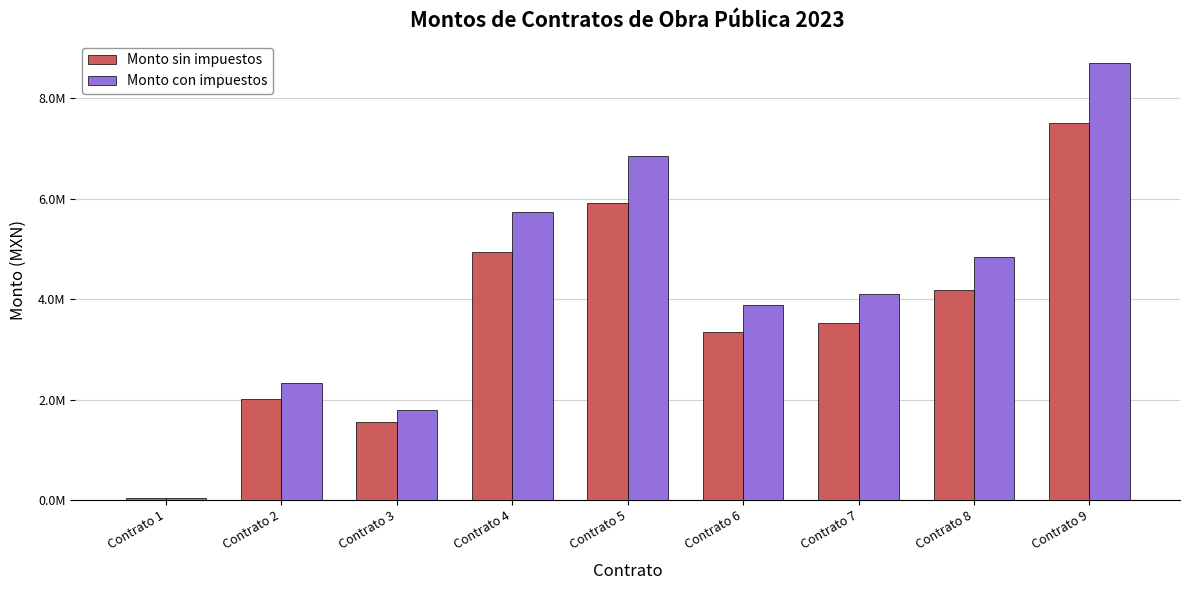

Does the chart contain stacked bars?

No